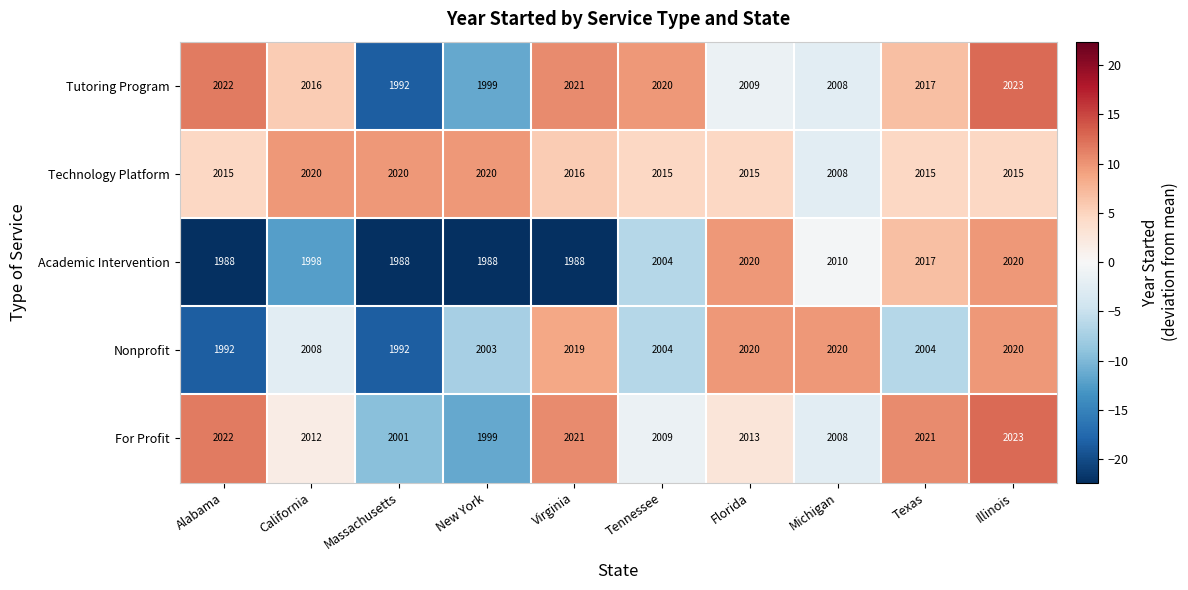

What is the difference between the second highest and second lowest values in the Technology Platform series?

5